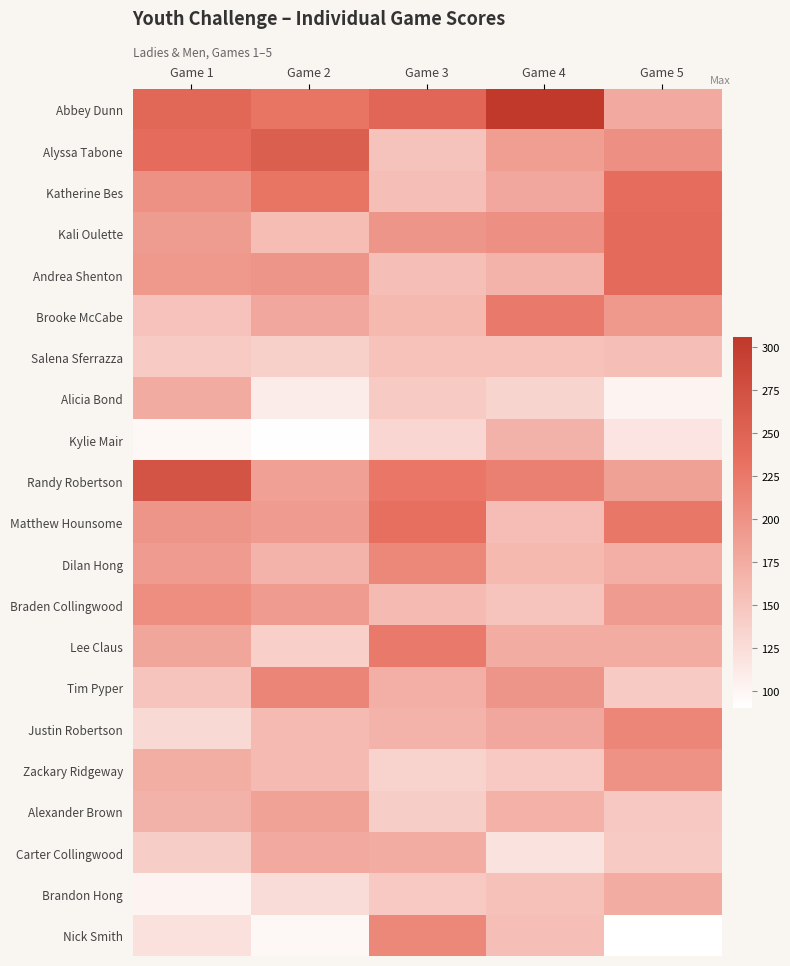

What is the difference between the highest and lowest values at Game 2?

165